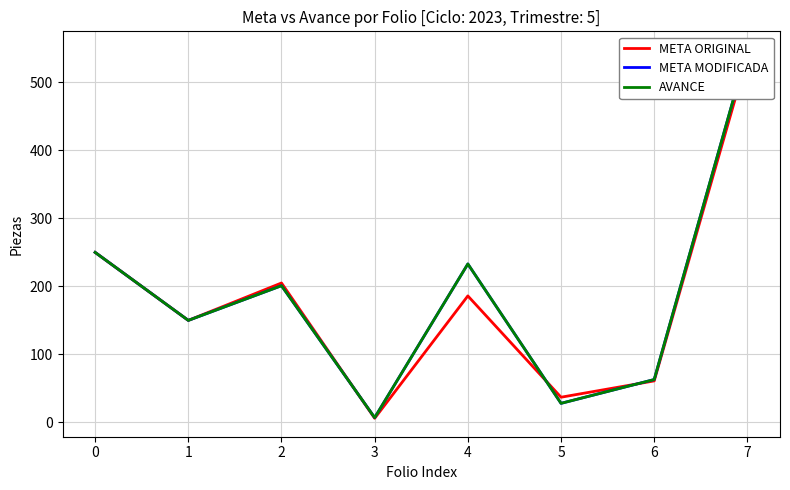

Reading left to right, what are all the values shown in this chart?

META ORIGINAL: 0=250	1=150	2=205	3=6	4=186	5=37	6=61	7=538
META MODIFICADA: 0=250	1=150	2=201	3=7	4=233	5=28	6=63	7=548
AVANCE: 0=250	1=150	2=201	3=7	4=233	5=28	6=63	7=548